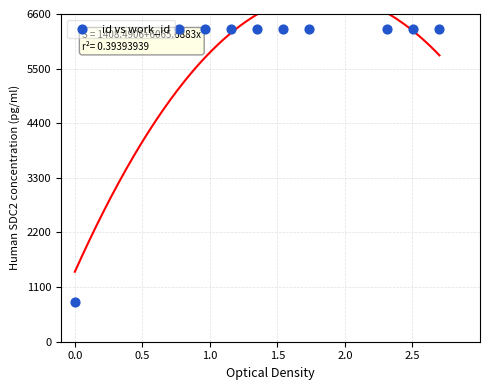

What is the range of Y values (max minus min)?

5500